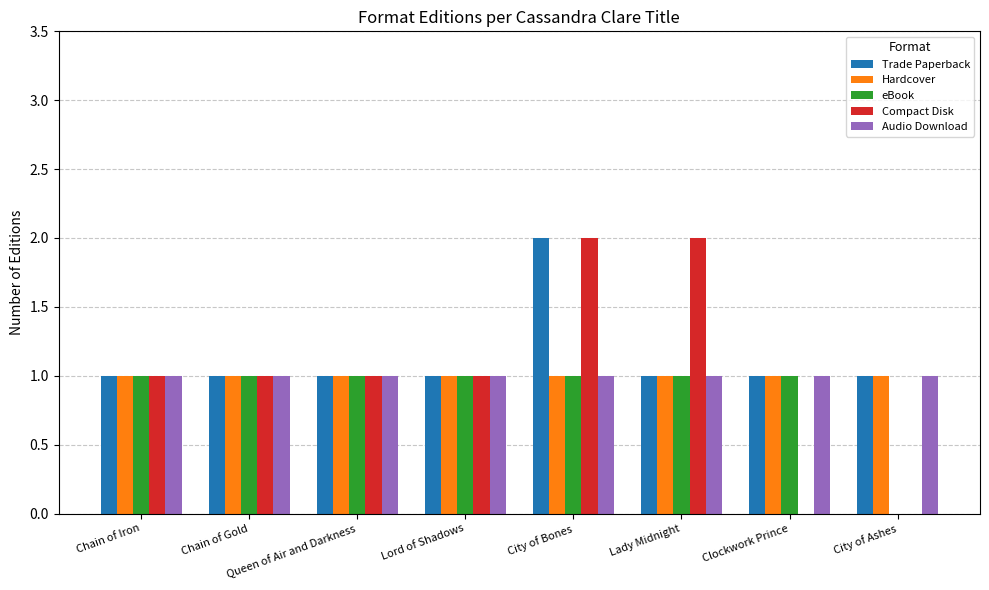

Between Chain of Iron and Clockwork Prince, which series saw the biggest shift?

Compact Disk